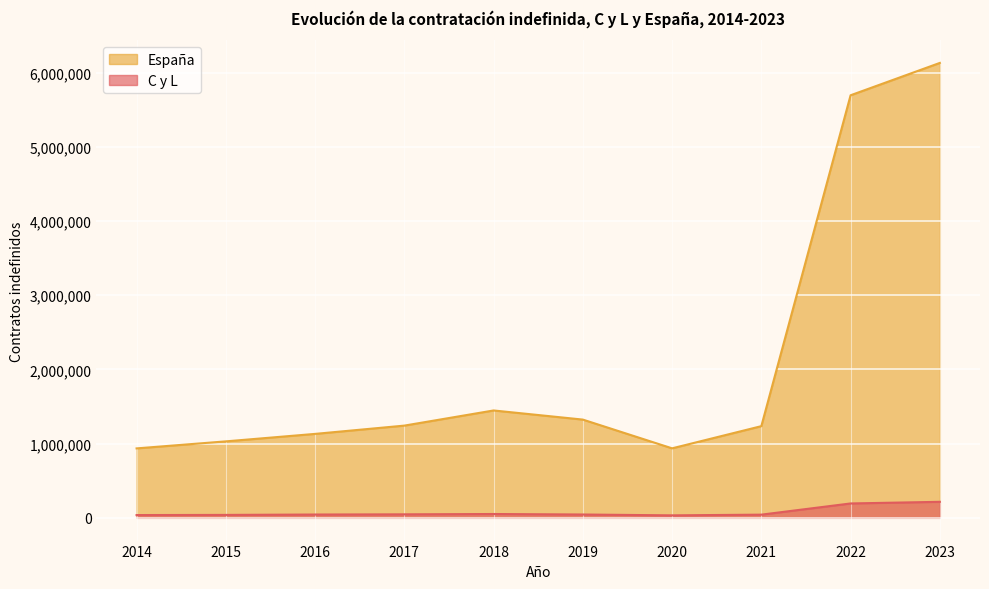

Between 2016 and 2018, which is larger?

2018